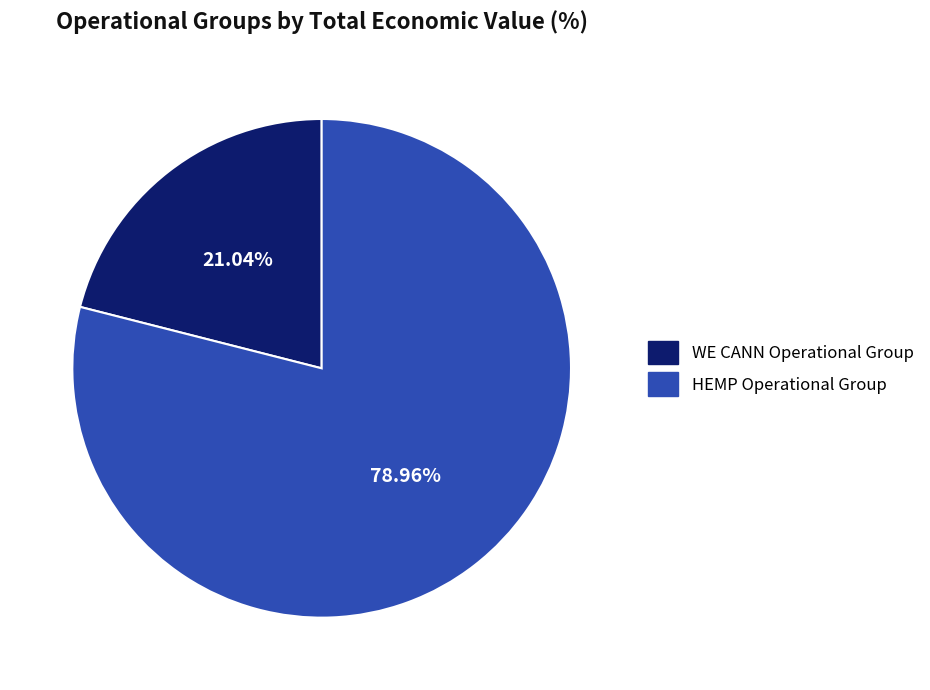

Count the number of slices in the pie.

2